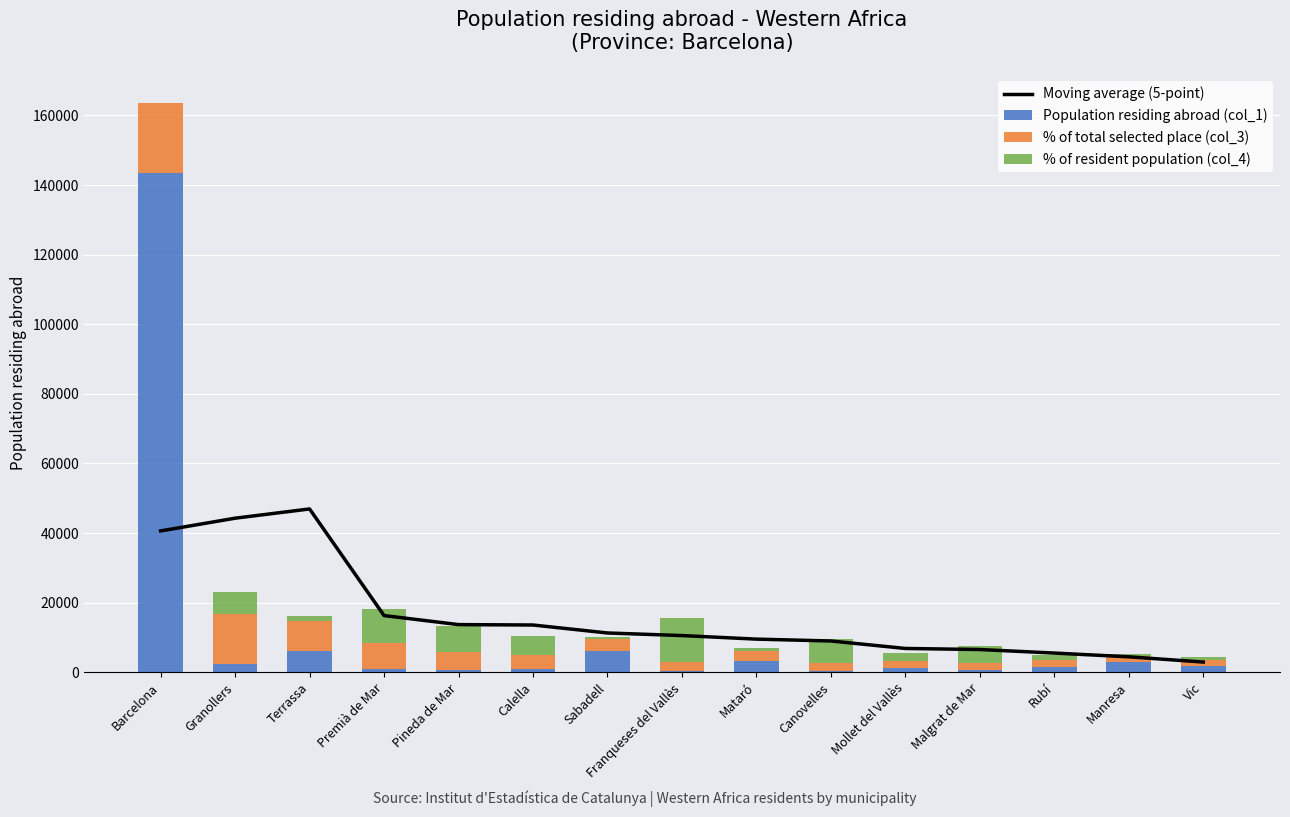

Reading left to right, list all the values displayed in this chart.

Moving average (5-point): 40598.0	44255.2	46910.6	16273.4	13678.2	13561.2	11271.6	10526.6	9506.6	8972.4	6821.4	6516.6	5499.2	4423.0	2916.4
Population residing abroad (col_1): 143407.0	2390.0	6093.0	836.0	727.0	841.0	6024.0	248.0	3338.0	382.0	1181.0	493.0	1563.0	2944.0	1865.0
% of total selected place (col_3): 20110.0	14220.0	8510.0	7520.0	4980.0	4170.0	3530.0	2810.0	2630.0	2360.0	2170.0	2170.0	1900.0	1720.0	1630.0
% of resident population (col_4): 150.0	6570.0	1540.0	9930.0	7570.0	5470.0	650.0	12500.0	870.0	6810.0	2030.0	4870.0	1340.0	650.0	970.0